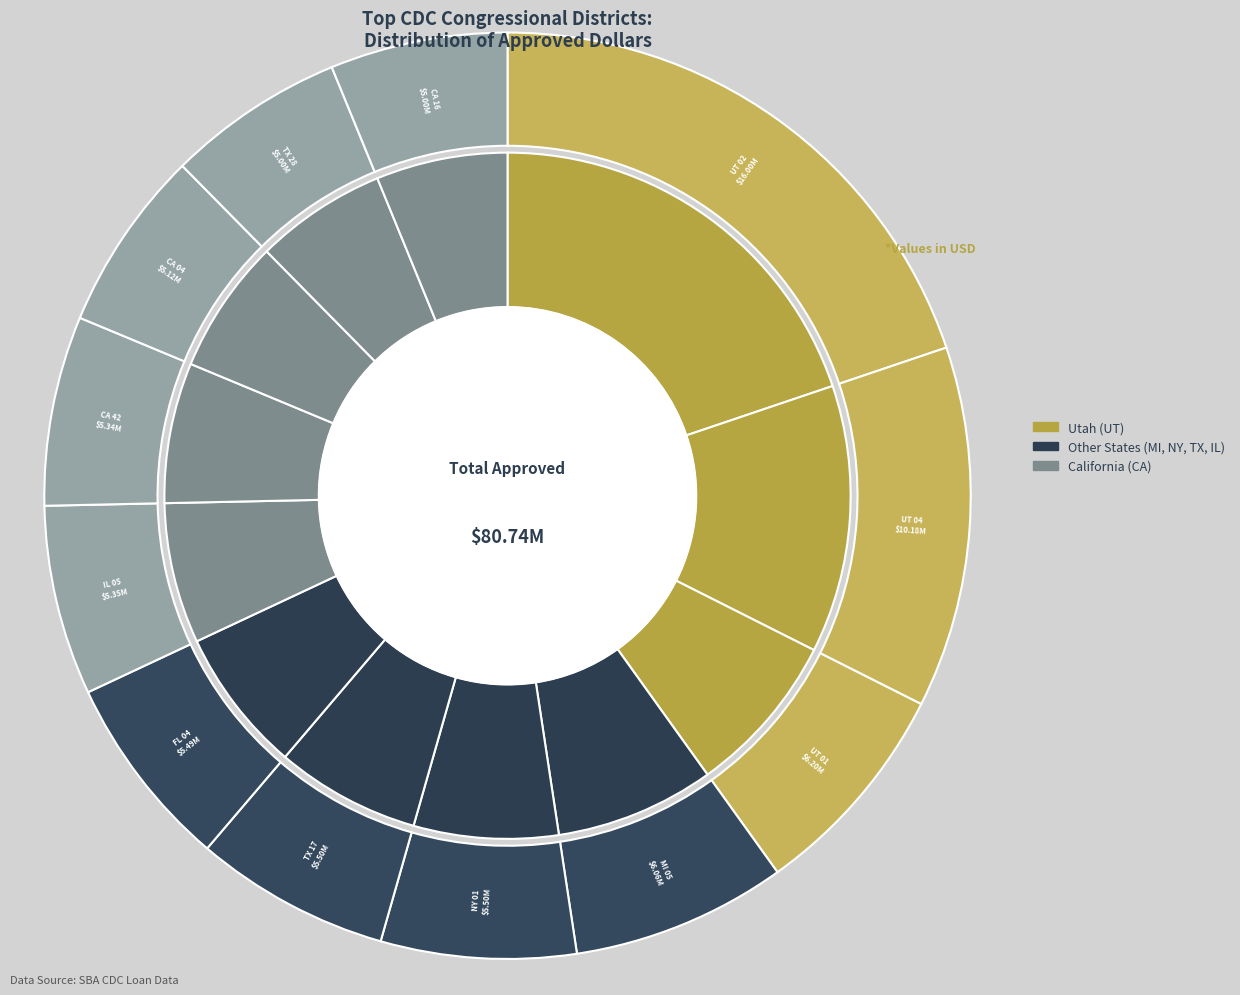

How many segments does this pie chart have?

12